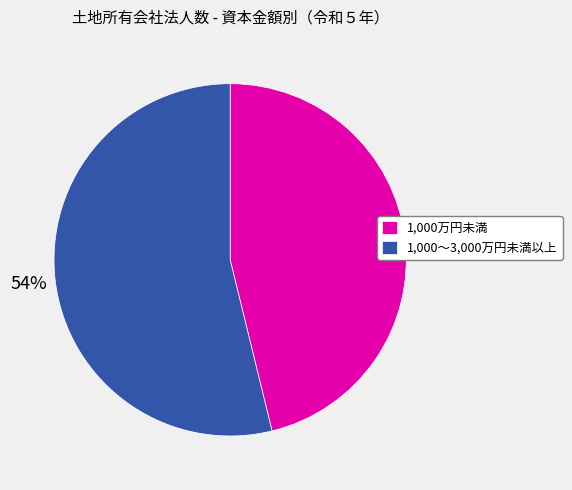

To the nearest percent, what is the average slice percentage?

50%